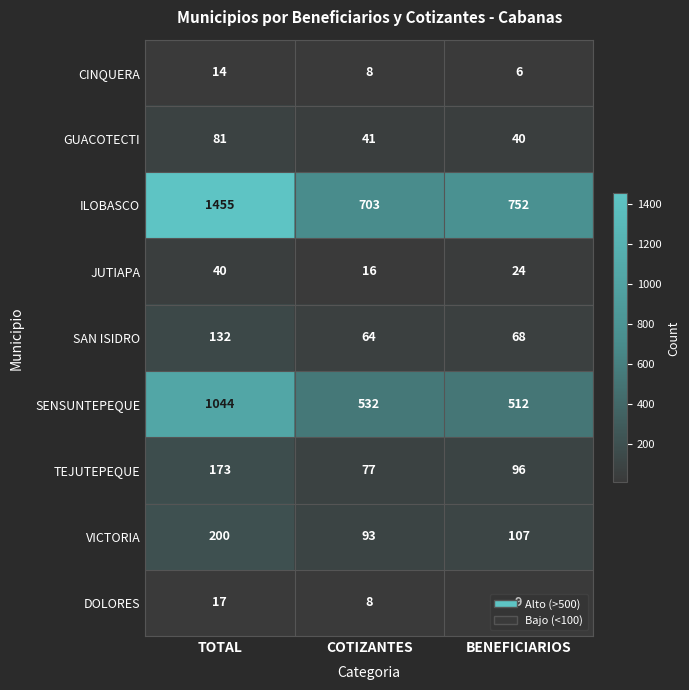

What is the total value across all series at TOTAL?

3156